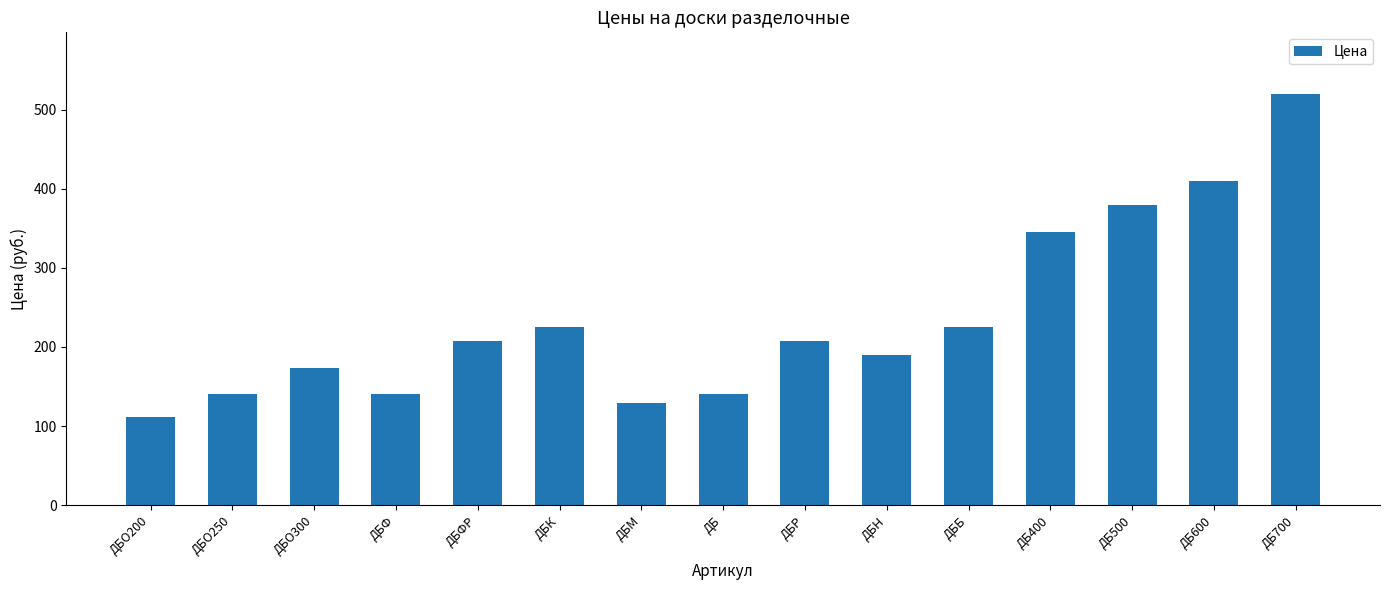

Approximately how many times larger is the value at ДБФ compared to ДБ500?

0.4